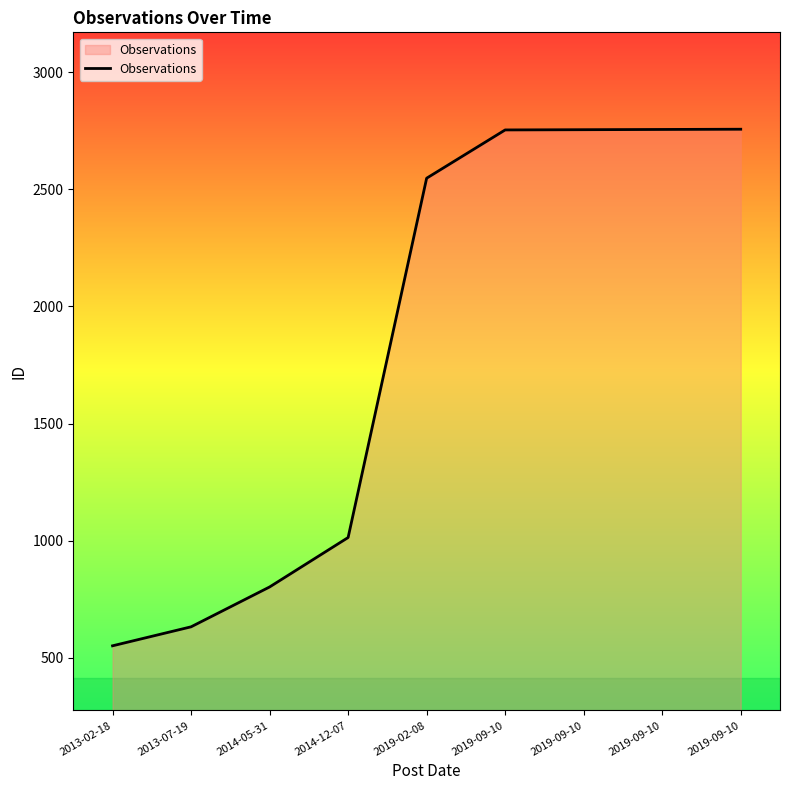

How many values are below 2547?

4